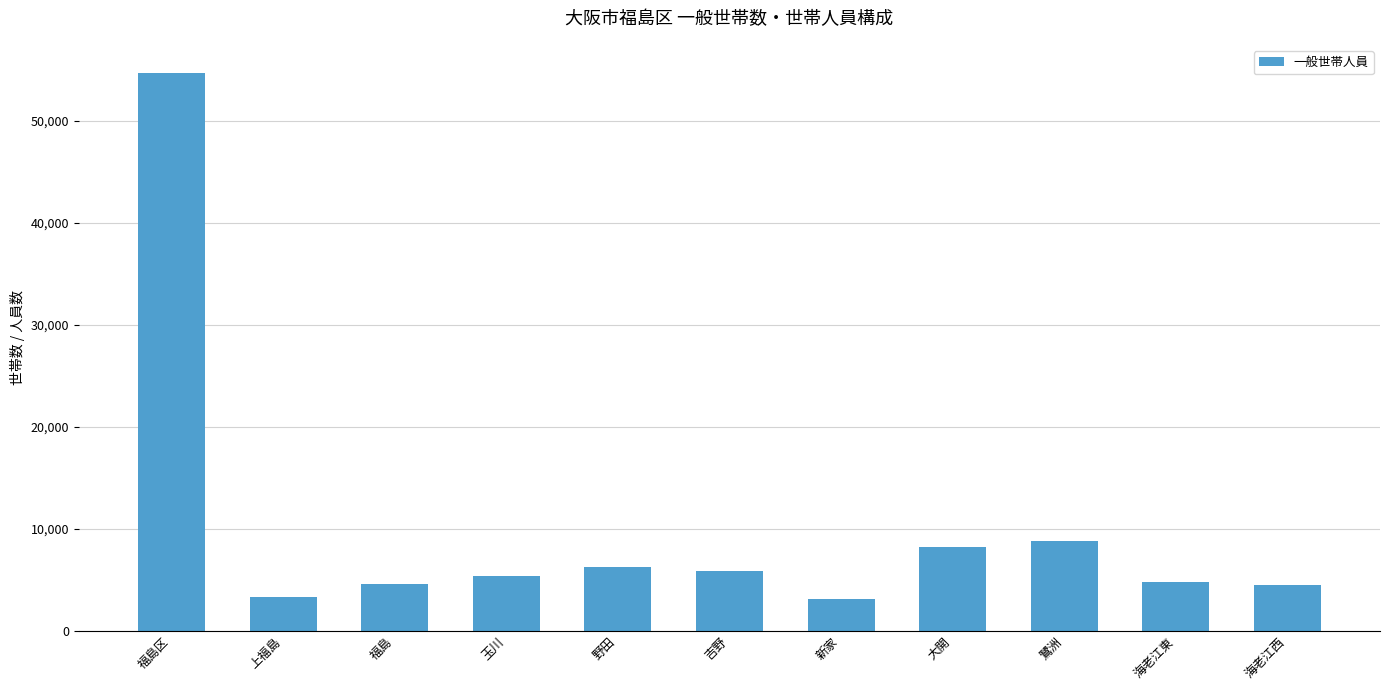

What is the approximate value at 吉野?

5822